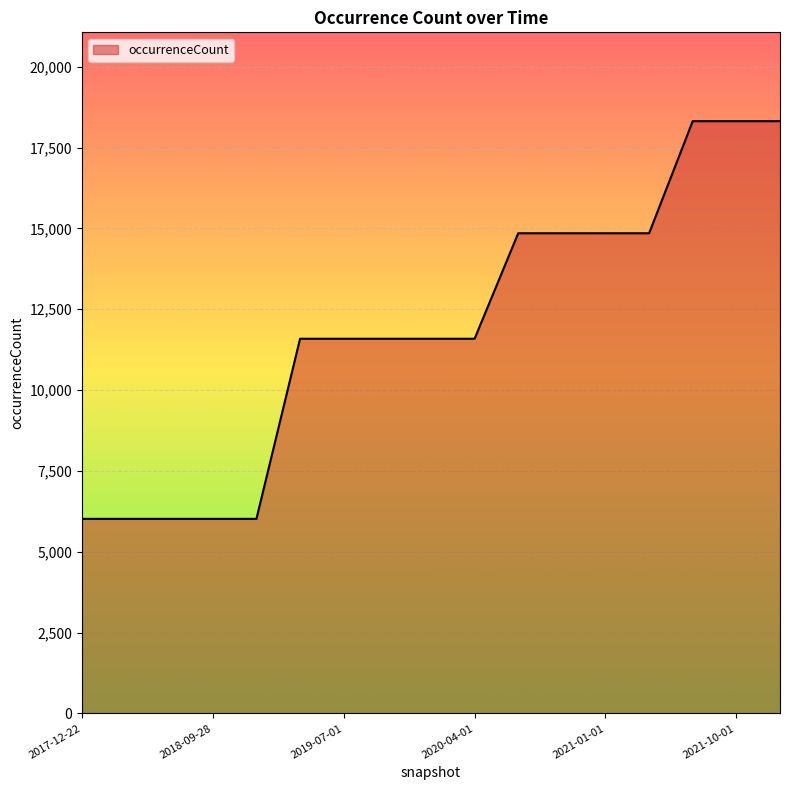

How many distinct data groups are displayed?

1